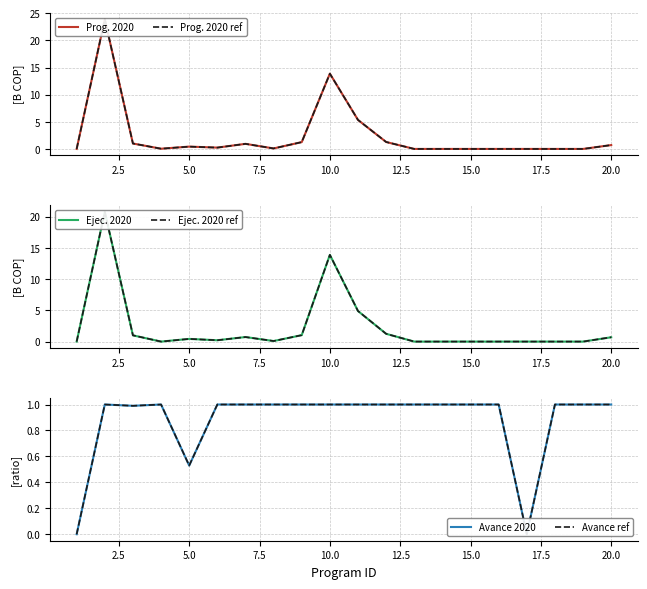

How many interior local valleys does the Ejec. 2020 series have?

3